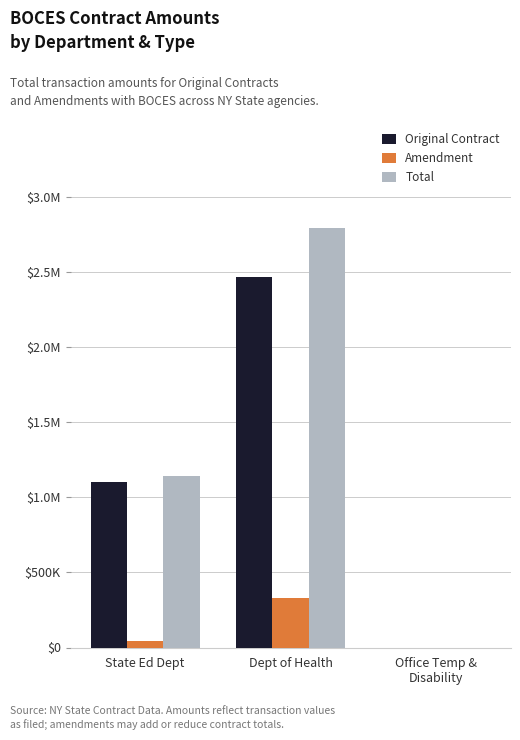

What is the label of the 1st bar from the right?

Office Temp &
Disability